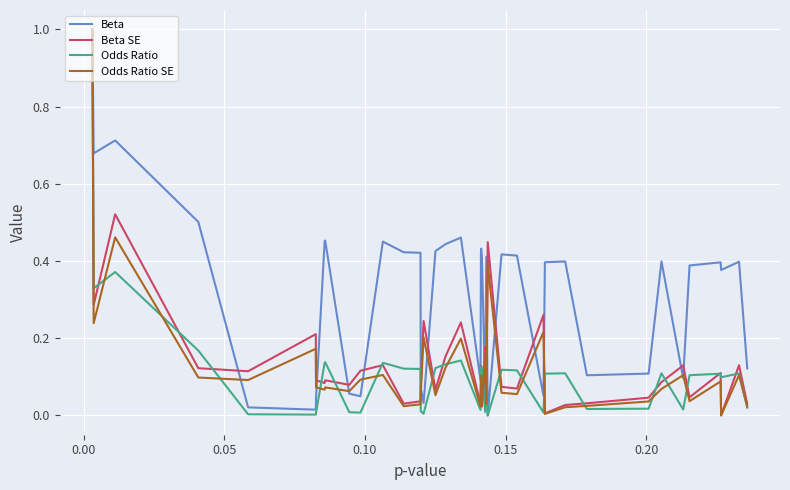

What is the highest value of the Odds Ratio series?

1.0